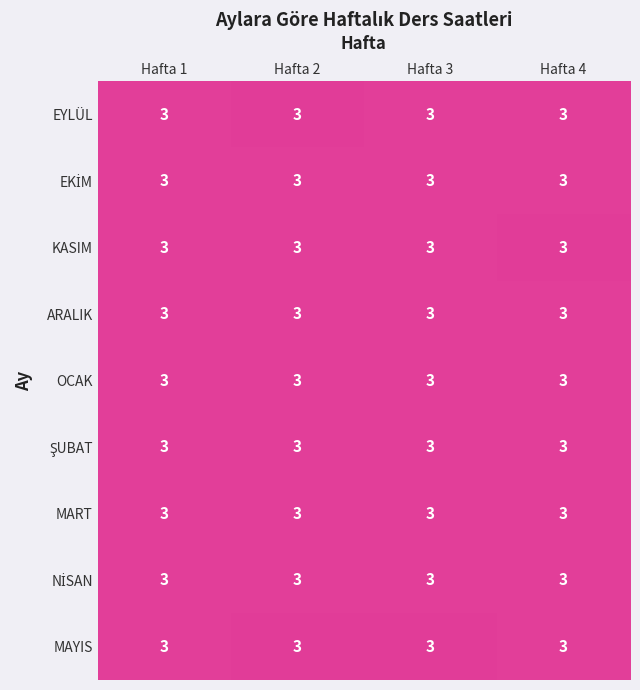

The OCAK series shows 3.0 at Hafta 2. True or false?

True